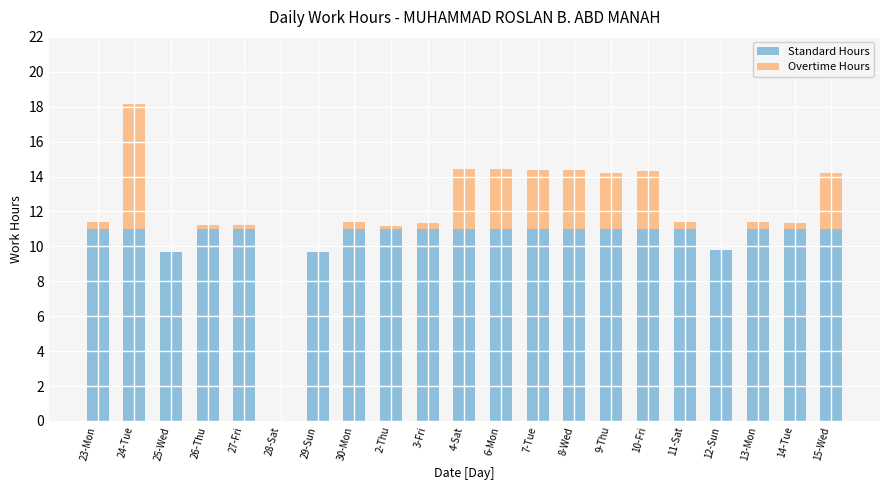

The value of Standard Hours at 6-Mon is 5.5. True or false?

False